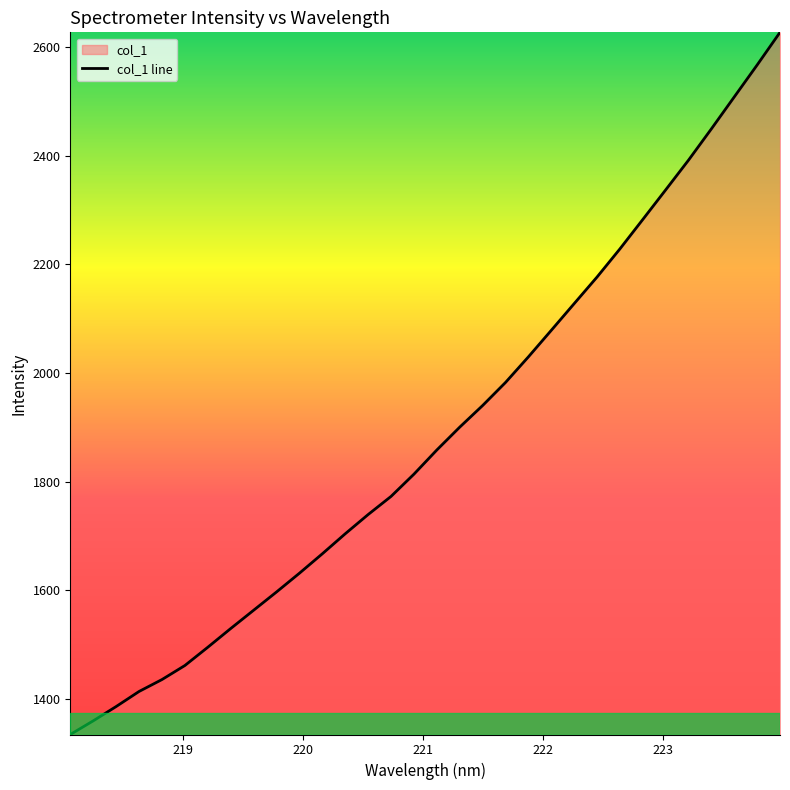

What is the maximum value shown in the chart?

2626.9